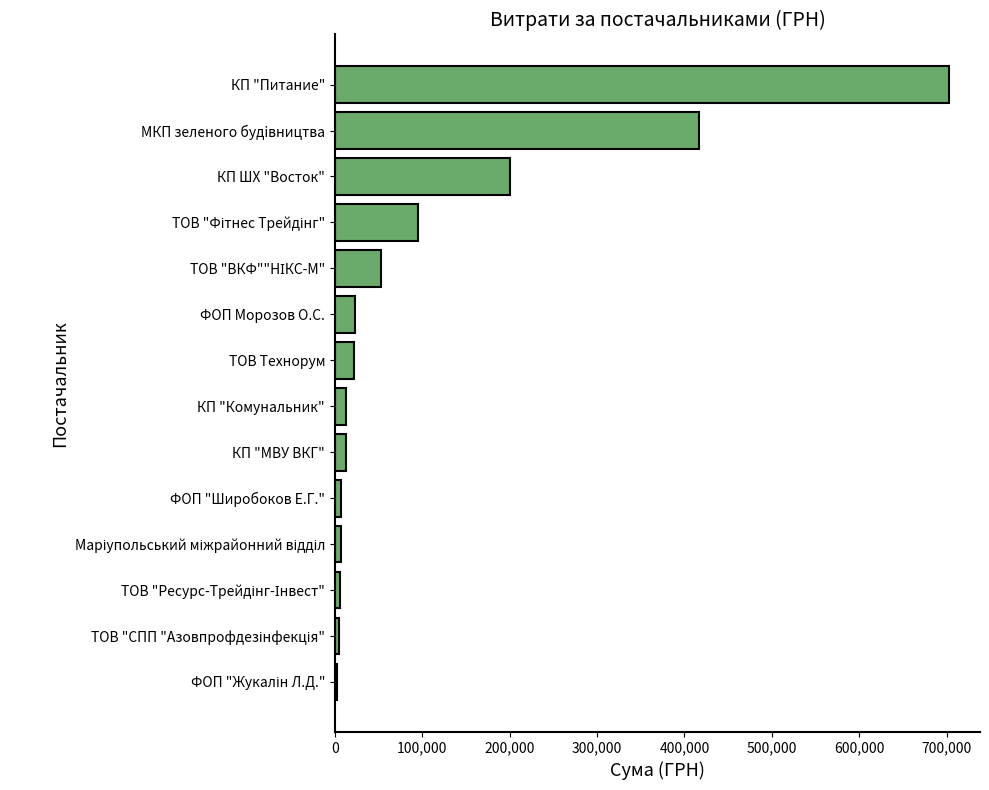

How many data points are less than 22440?

7